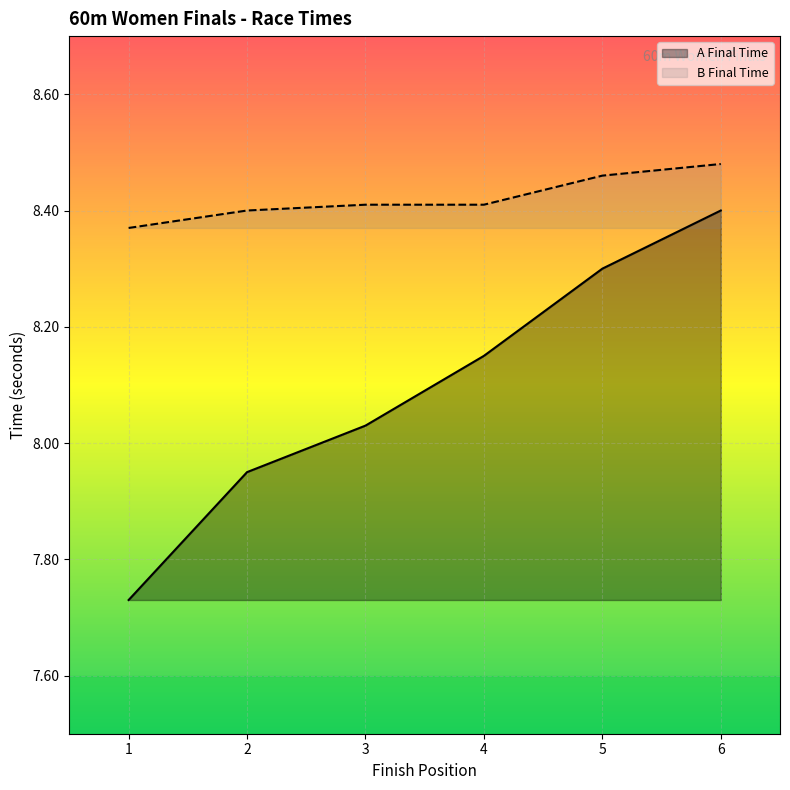

What is the difference between the maximum and second lowest values in the B Final Time series?

0.1